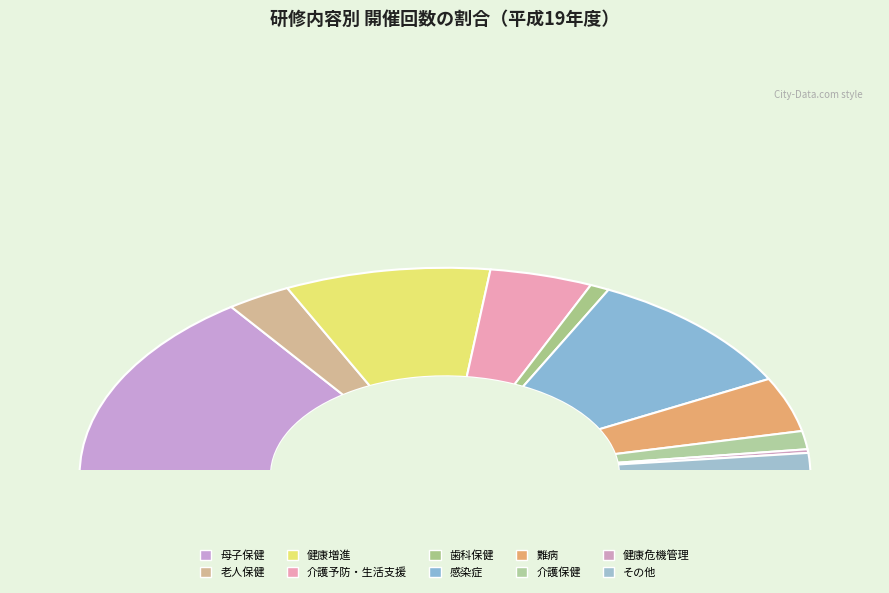

To the nearest percent, what percentage of the pie is 感染症?

20%